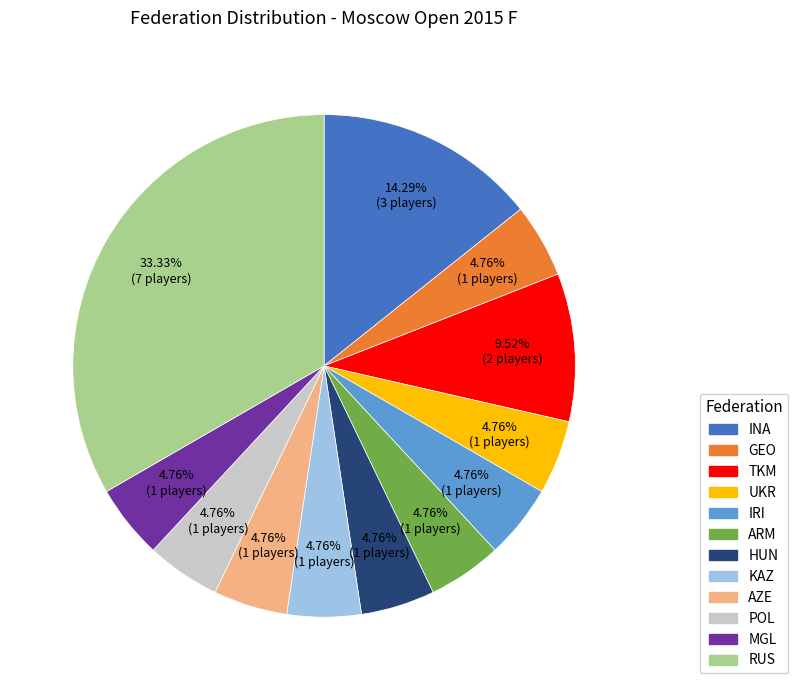

Is there a majority slice in this chart?

No